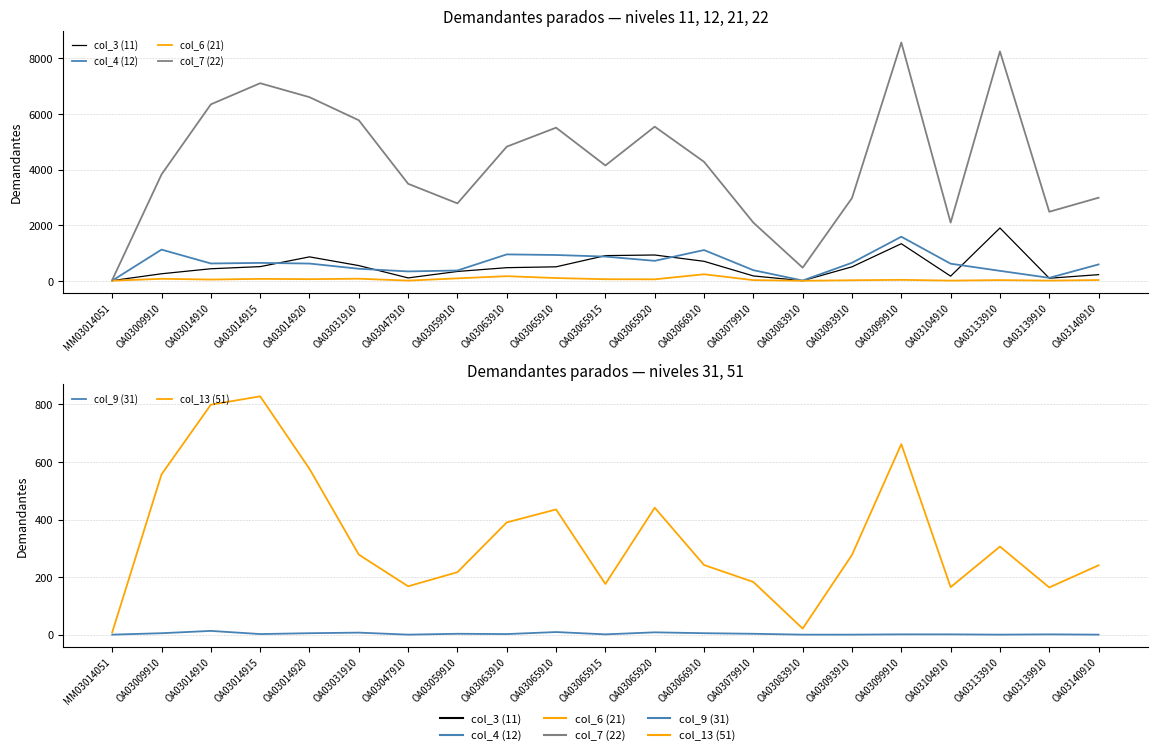

True or false: col_7 (22) and col_4 (12) cross at least once.

False